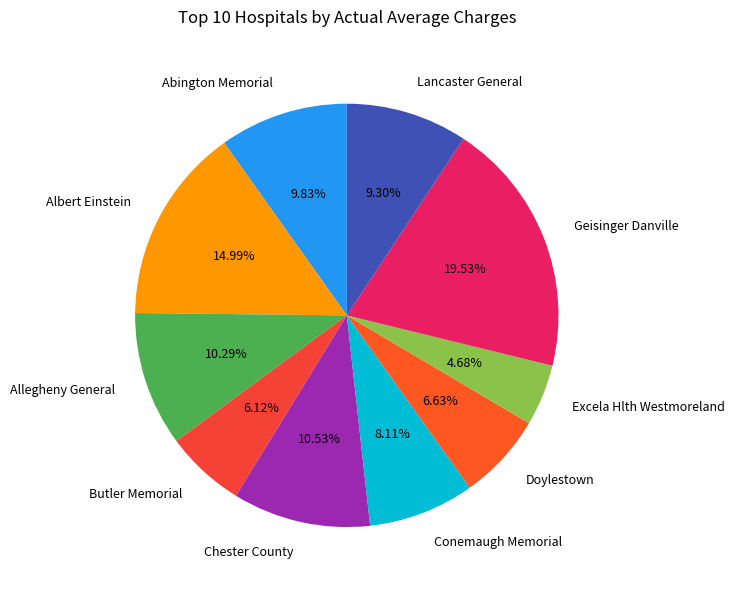

True or false: Conemaugh Memorial accounts for 8% of the total.

True